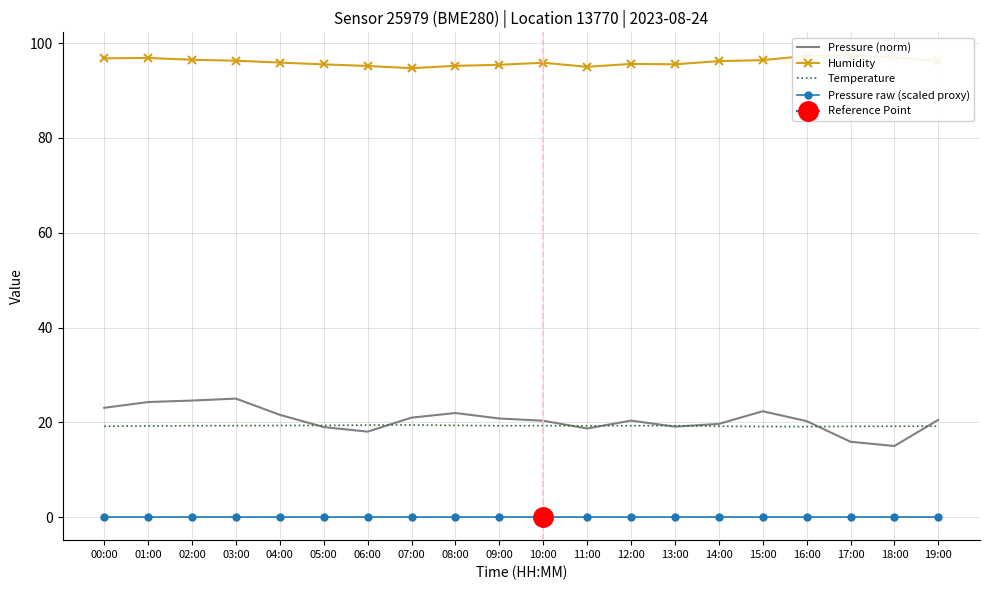

What is the approximate value of Temperature at 02:00?

19.3